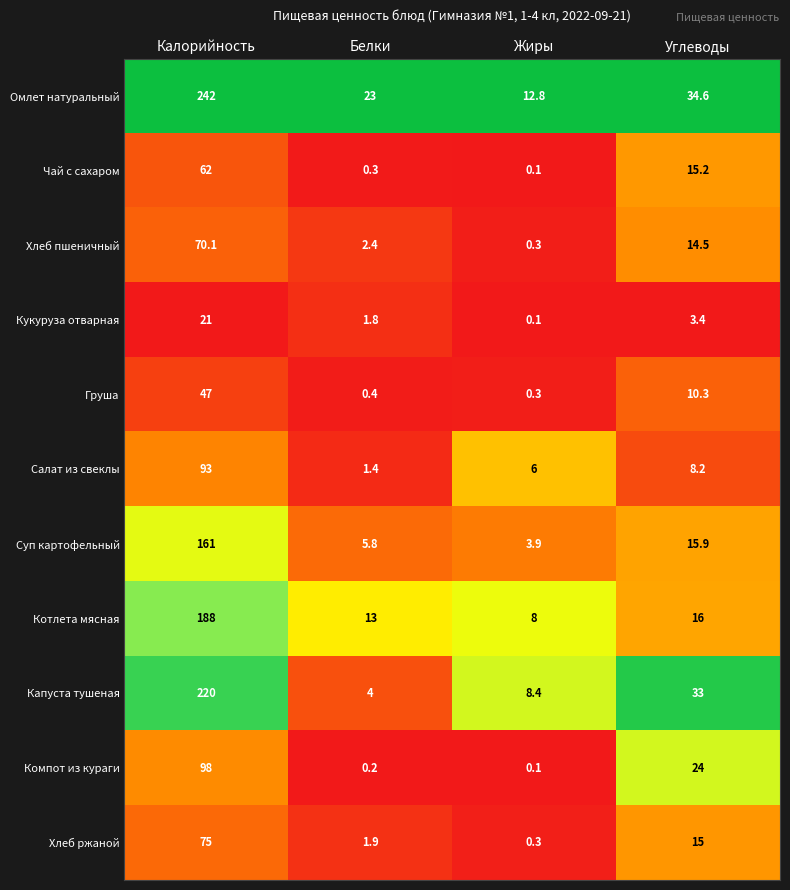

At which category is the sum across all series the highest?

Калорийность